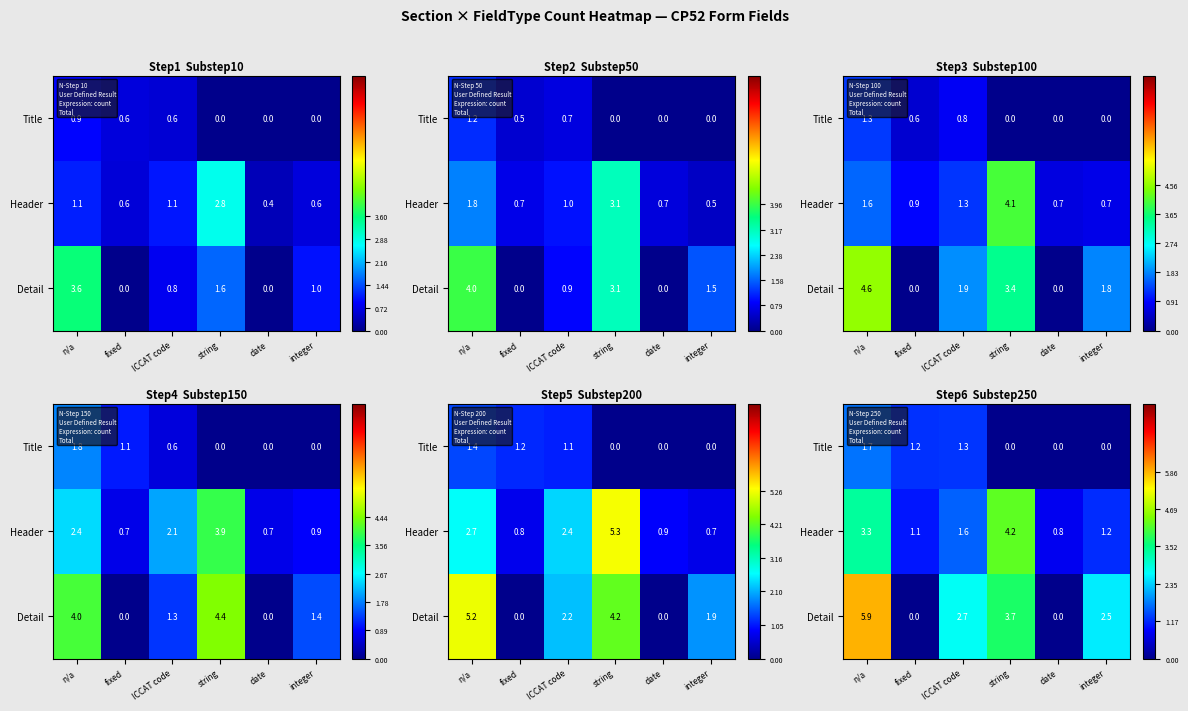

What is the average value of the Detail series?

2.5